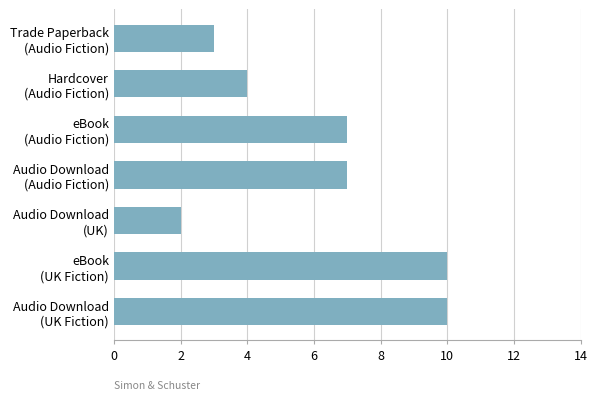

How many data points are less than 7?

3